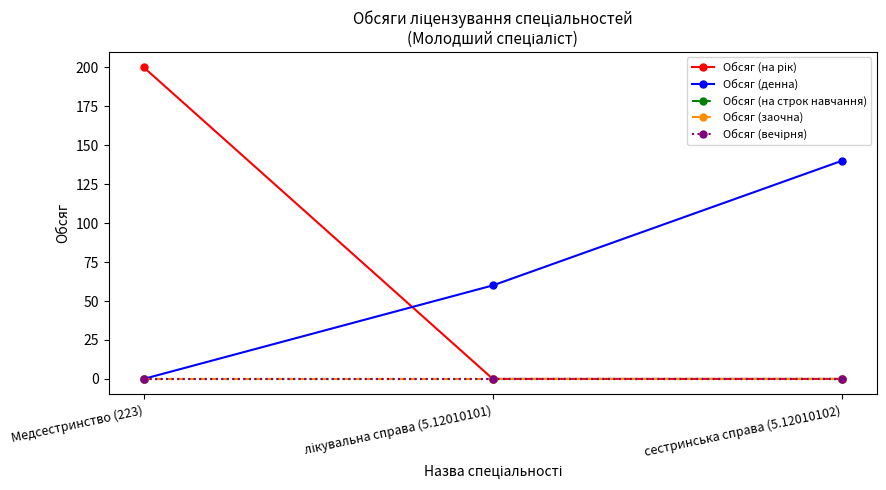

What is the greatest value displayed?

200